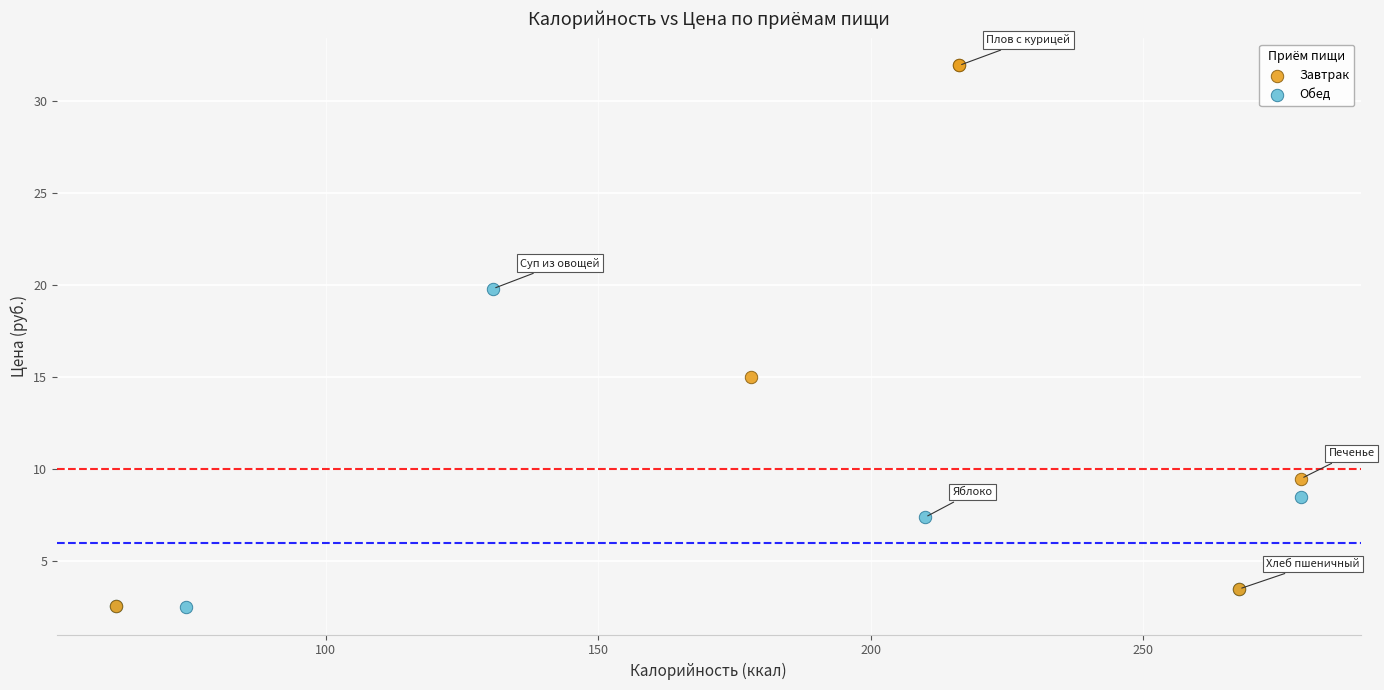

Which series has the widest spread of Y values?

Завтрак